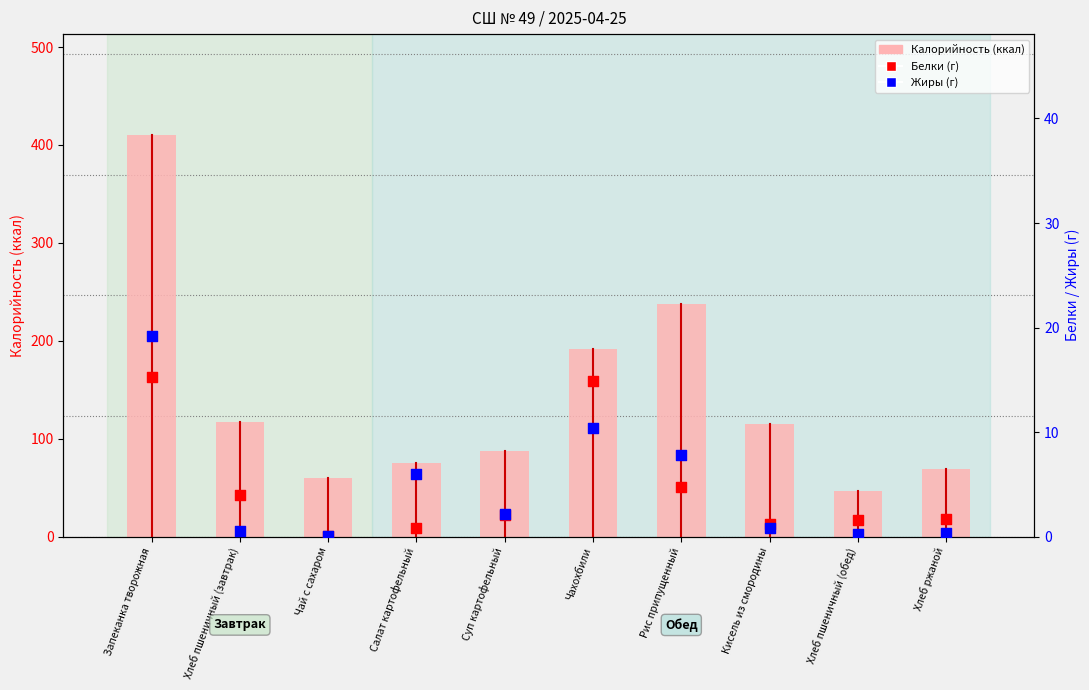

At which category is the sum across all series the highest?

Запеканка творожная